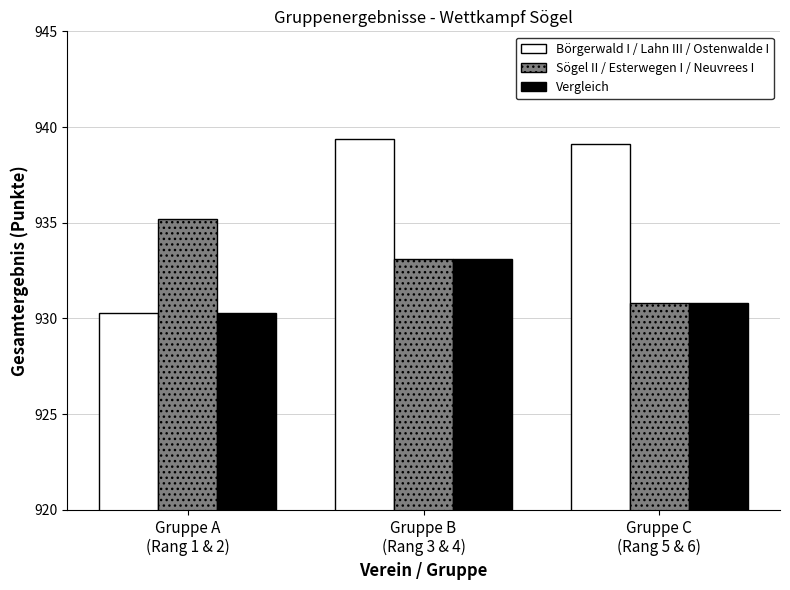

What is the maximum value for Börgerwald I / Lahn III / Ostenwalde I?

939.4